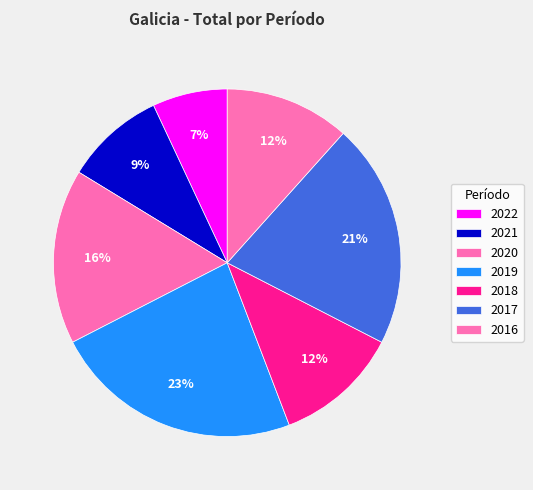

Count the number of slices in the pie.

7